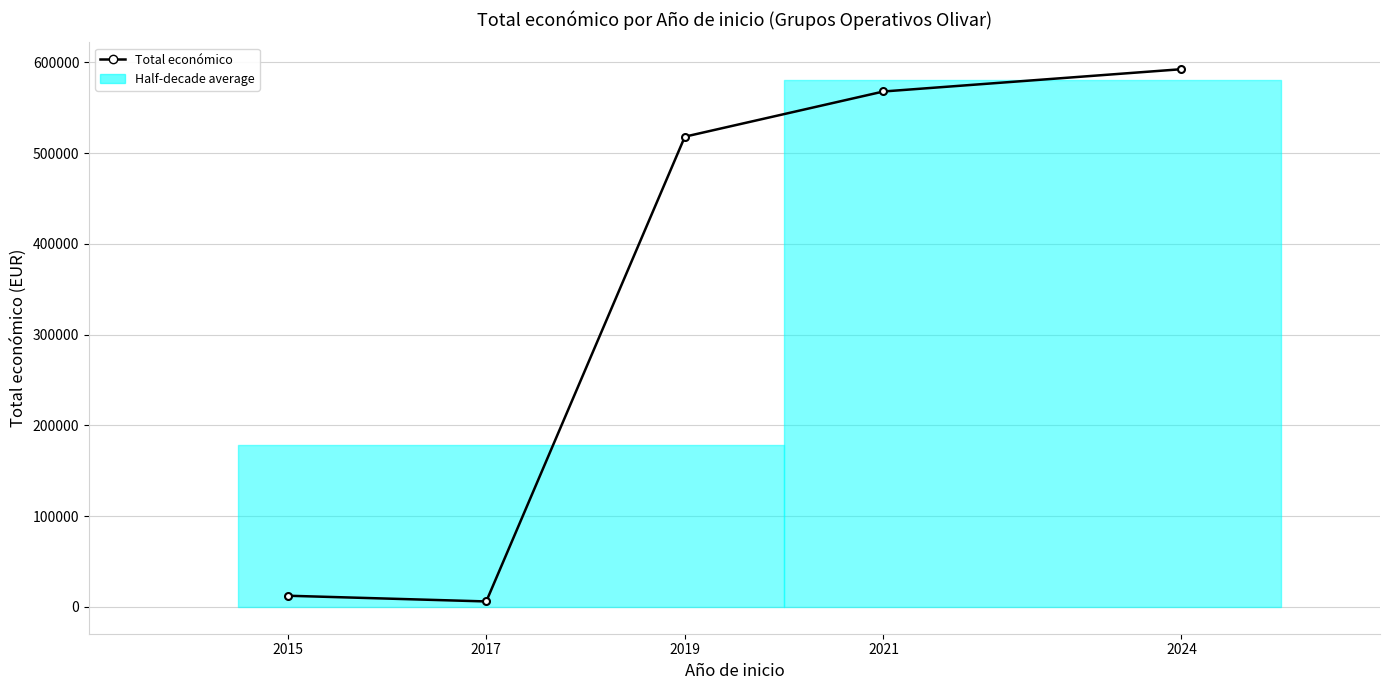

What is the difference between the values at 2017 and 2019?

512177